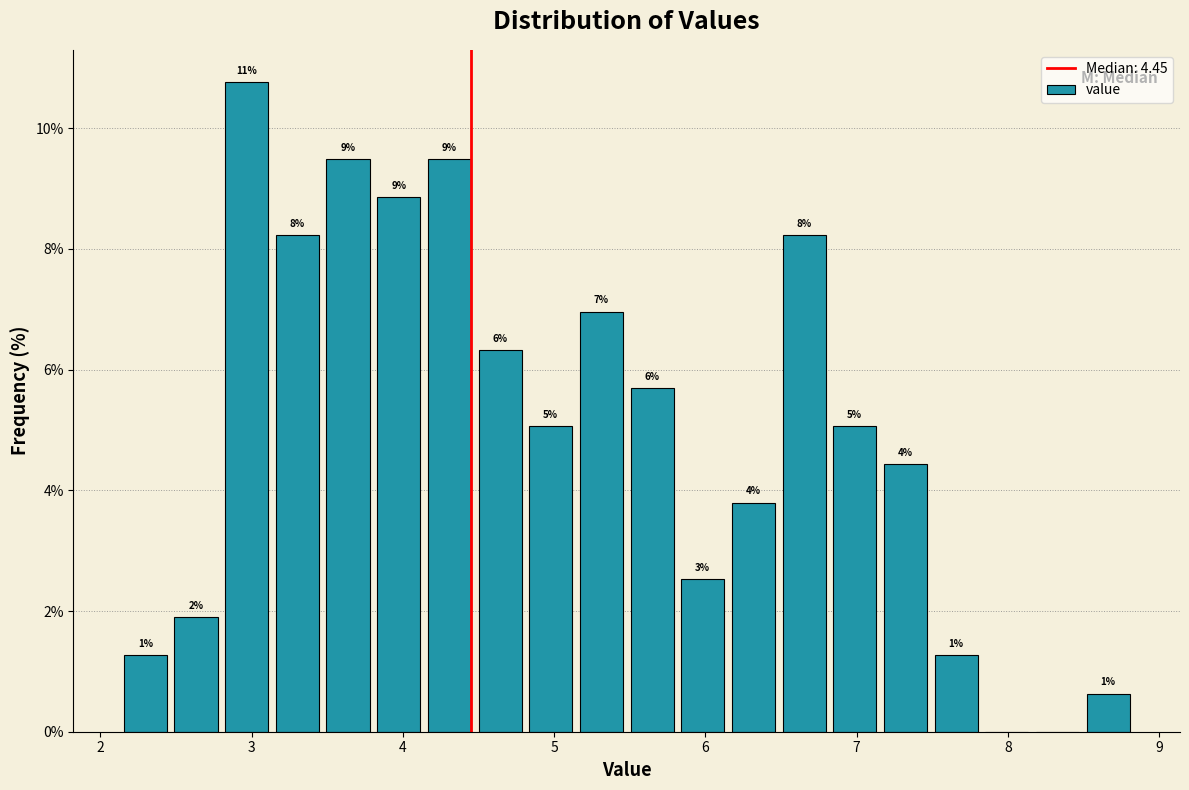

Read against the x-axis, roughly where is the centre of the tallest bar?

3.0